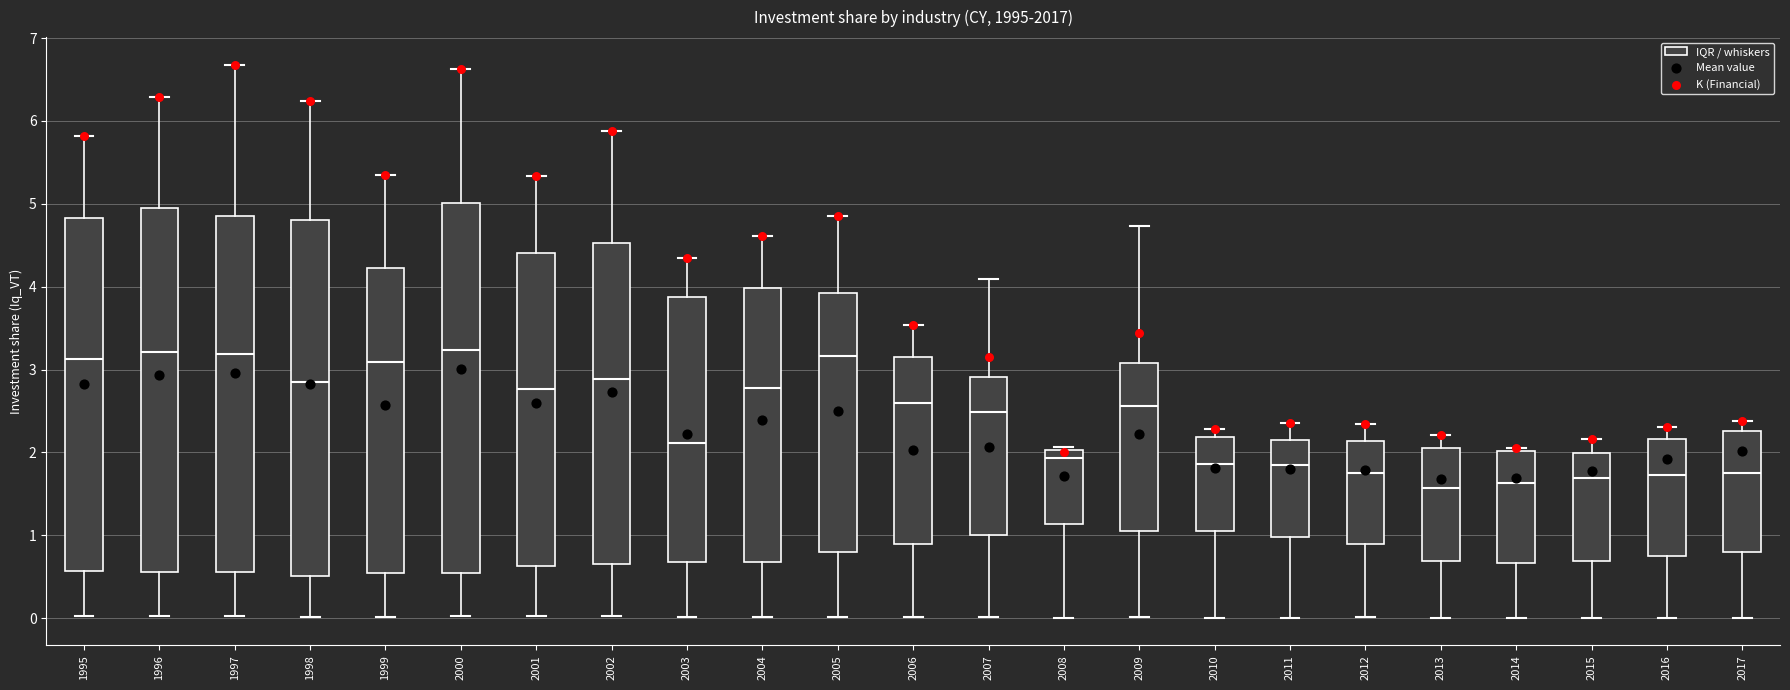

Reading left to right, transcribe this box plot: for each box, give where its median line is, the range the box spans, and where its two whiskers end, as read against the y-axis. The values are not printed on the chart, so give them approximately, as read against the axis.

1995: median 3.1, box 0.6 to 4.8, whiskers 0.0 to 5.8
1996: median 3.2, box 0.6 to 4.9, whiskers 0.0 to 6.3
1997: median 3.2, box 0.6 to 4.9, whiskers 0.0 to 6.7
1998: median 2.8, box 0.5 to 4.8, whiskers 0.0 to 6.2
1999: median 3.1, box 0.6 to 4.2, whiskers 0.0 to 5.4
2000: median 3.2, box 0.6 to 5.0, whiskers 0.0 to 6.6
2001: median 2.8, box 0.6 to 4.4, whiskers 0.0 to 5.3
2002: median 2.9, box 0.7 to 4.5, whiskers 0.0 to 5.9
2003: median 2.1, box 0.7 to 3.9, whiskers 0.0 to 4.3
2004: median 2.8, box 0.7 to 4.0, whiskers 0.0 to 4.6
2005: median 3.2, box 0.8 to 3.9, whiskers 0.0 to 4.9
2006: median 2.6, box 0.9 to 3.2, whiskers 0.0 to 3.5
2007: median 2.5, box 1.0 to 2.9, whiskers 0.0 to 4.1
2008: median 1.9, box 1.1 to 2.0, whiskers 0.0 to 2.1
2009: median 2.6, box 1.0 to 3.1, whiskers 0.0 to 4.7
2010: median 1.9, box 1.1 to 2.2, whiskers 0.0 to 2.3
2011: median 1.9, box 1.0 to 2.1, whiskers 0.0 to 2.4
2012: median 1.7, box 0.9 to 2.1, whiskers 0.0 to 2.3
2013: median 1.6, box 0.7 to 2.0, whiskers 0.0 to 2.2
2014: median 1.6, box 0.7 to 2.0, whiskers 0.0 to 2.0 (just above the box's upper edge)
2015: median 1.7, box 0.7 to 2.0, whiskers 0.0 to 2.2
2016: median 1.7, box 0.8 to 2.2, whiskers 0.0 to 2.3
2017: median 1.8, box 0.8 to 2.3, whiskers 0.0 to 2.4